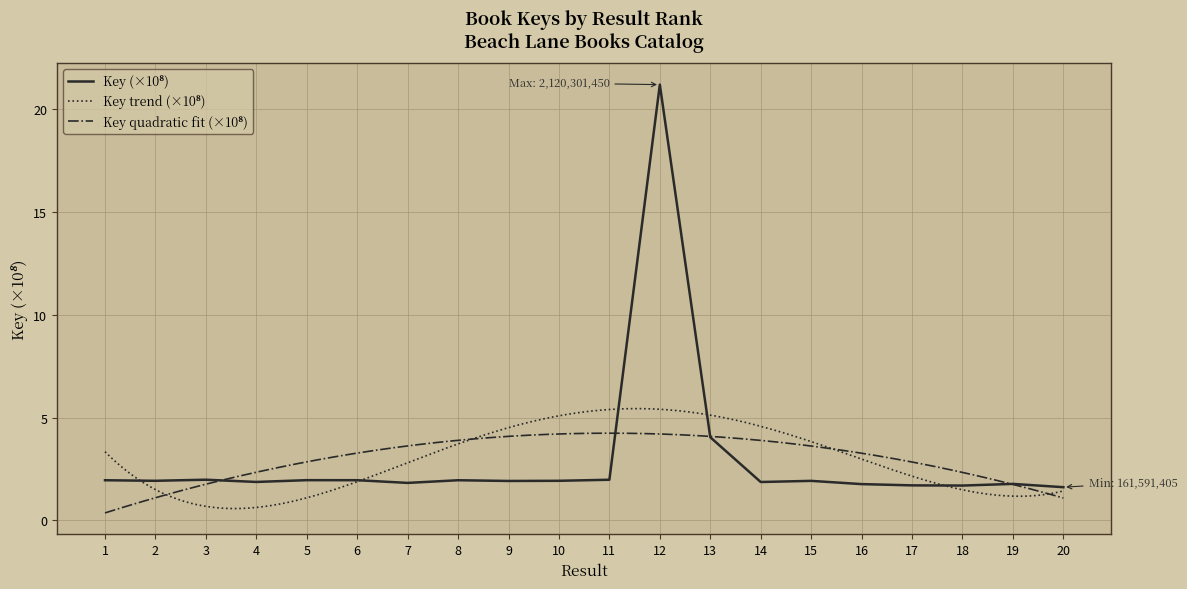

Reading left to right, what are all the values shown in this chart?

1=2.0	2=1.9	3=2.0	4=1.9	5=2.0	6=2.0	7=1.8	8=2.0	9=1.9	10=1.9	11=2.0	12=21.2	13=4.0	14=1.9	15=1.9	16=1.8	17=1.7	18=1.7	19=1.8	20=1.6